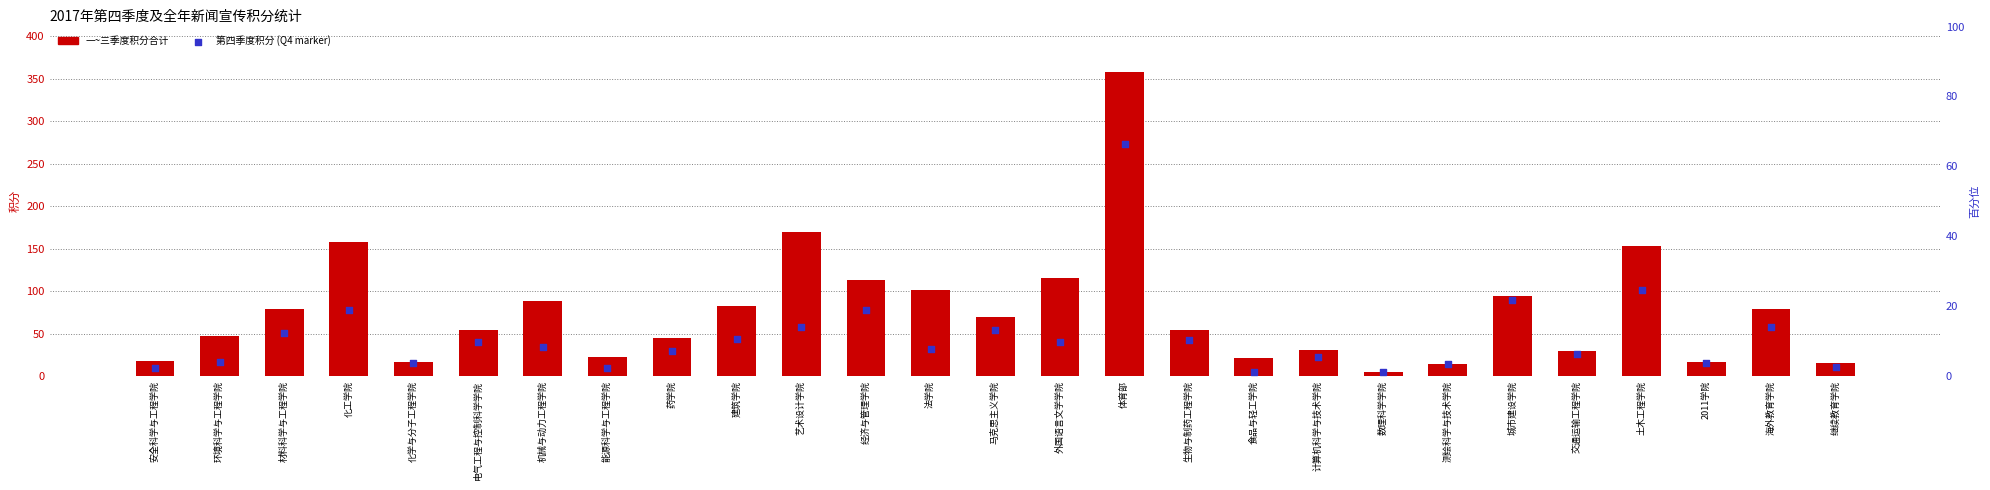

Which series has the largest Y range (max minus min)?

一~三季度积分合计